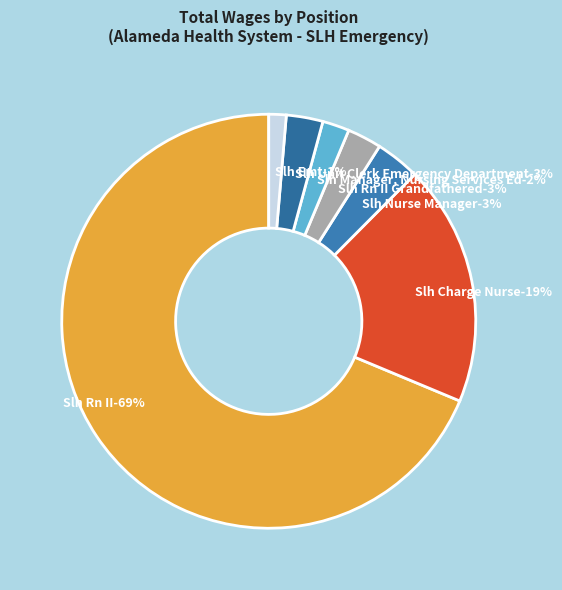

What percentage is NOT represented by Slh Unit Clerk Emergency Department?

97.1%